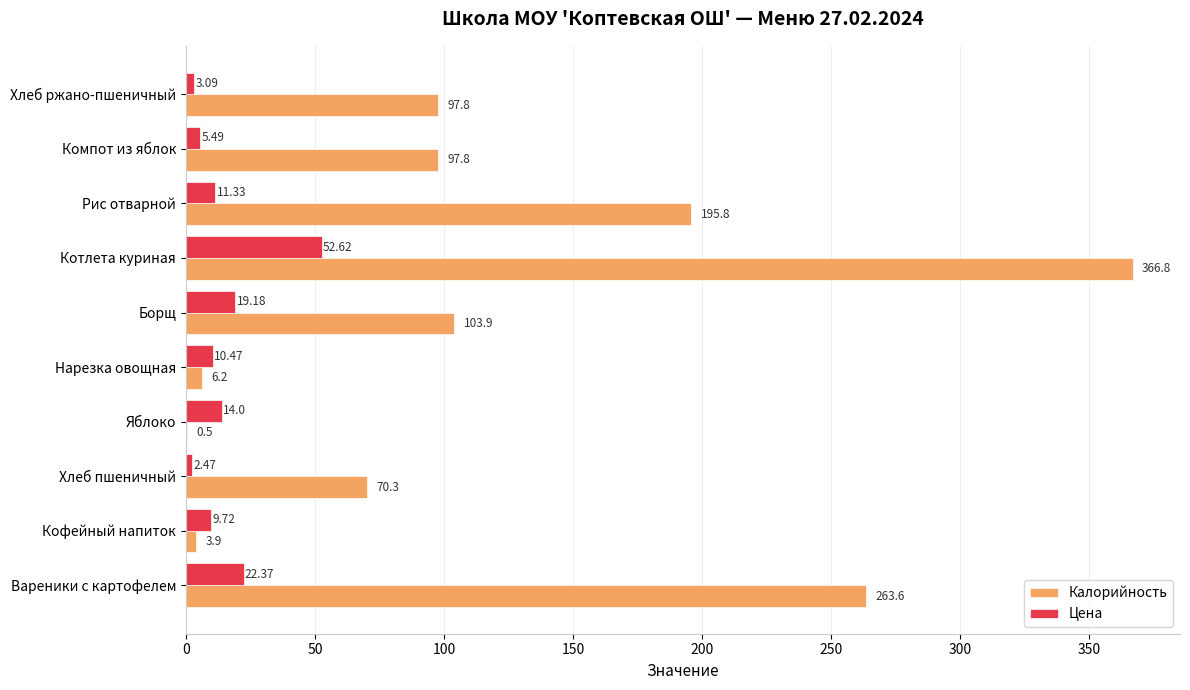

Is the value of Калорийность at Хлеб пшеничный greater than the value of Цена at Нарезка овощная?

Yes